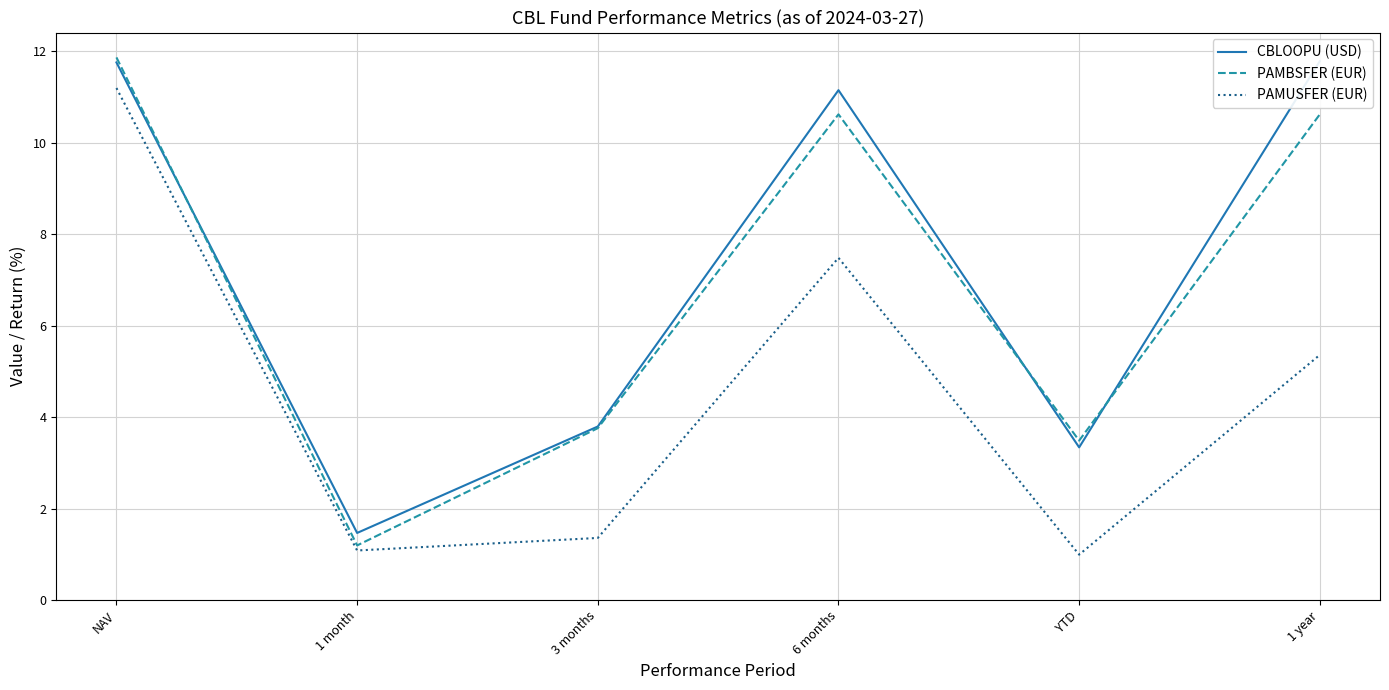

Which series has the largest total across all categories?

CBLOOPU (USD)